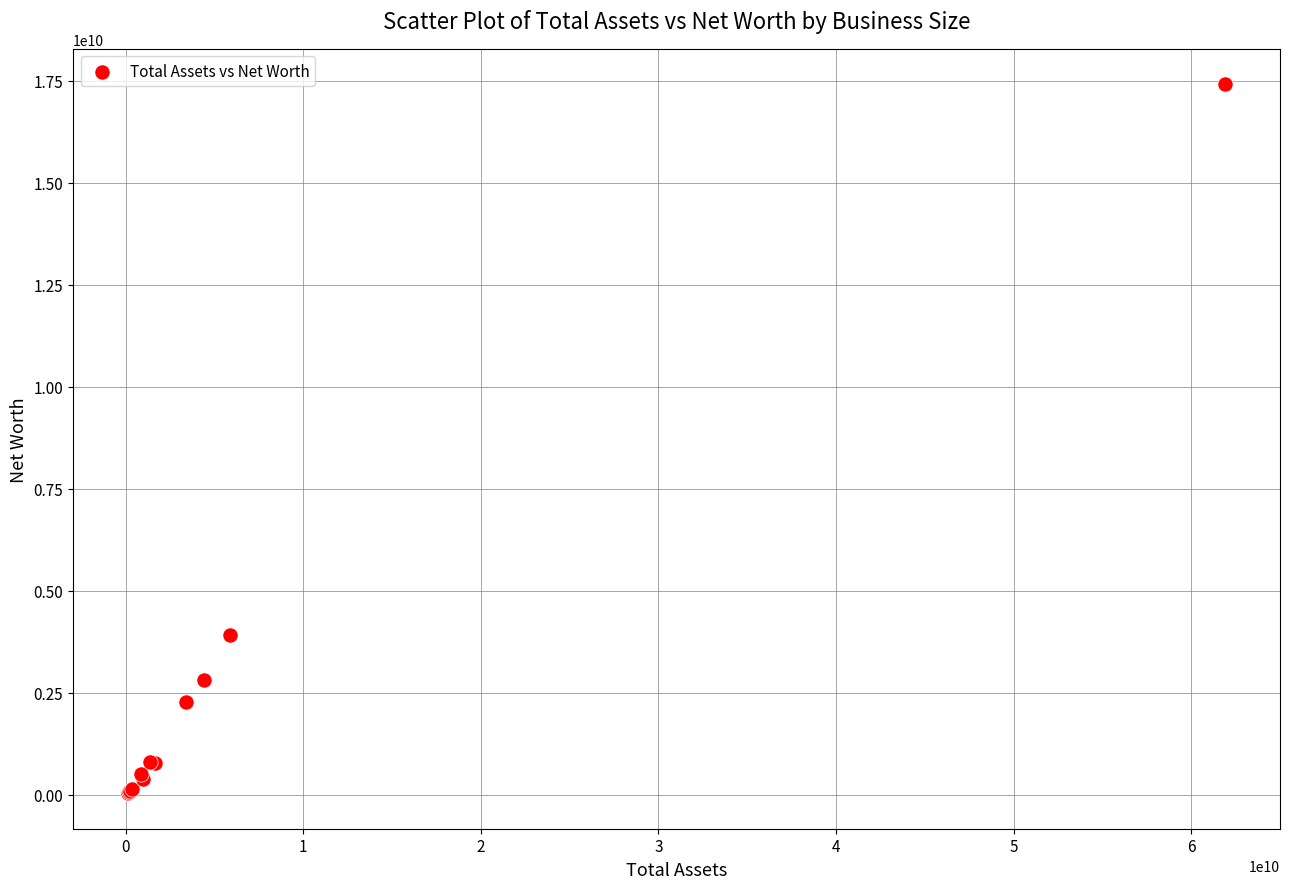

What Y value in the scatter plot is closest to 8723831823?

3921251553